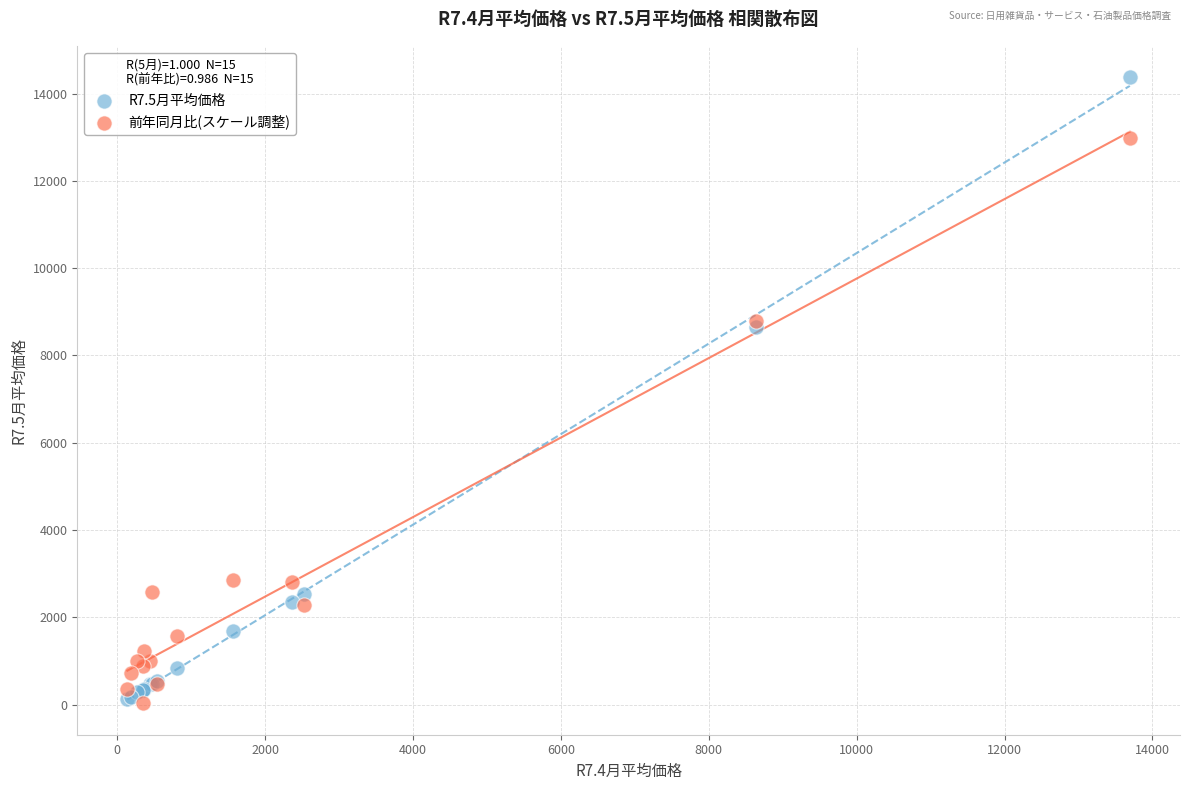

What are all the series names shown in the legend?

R7.5月平均価格, 前年同月比(スケール調整)